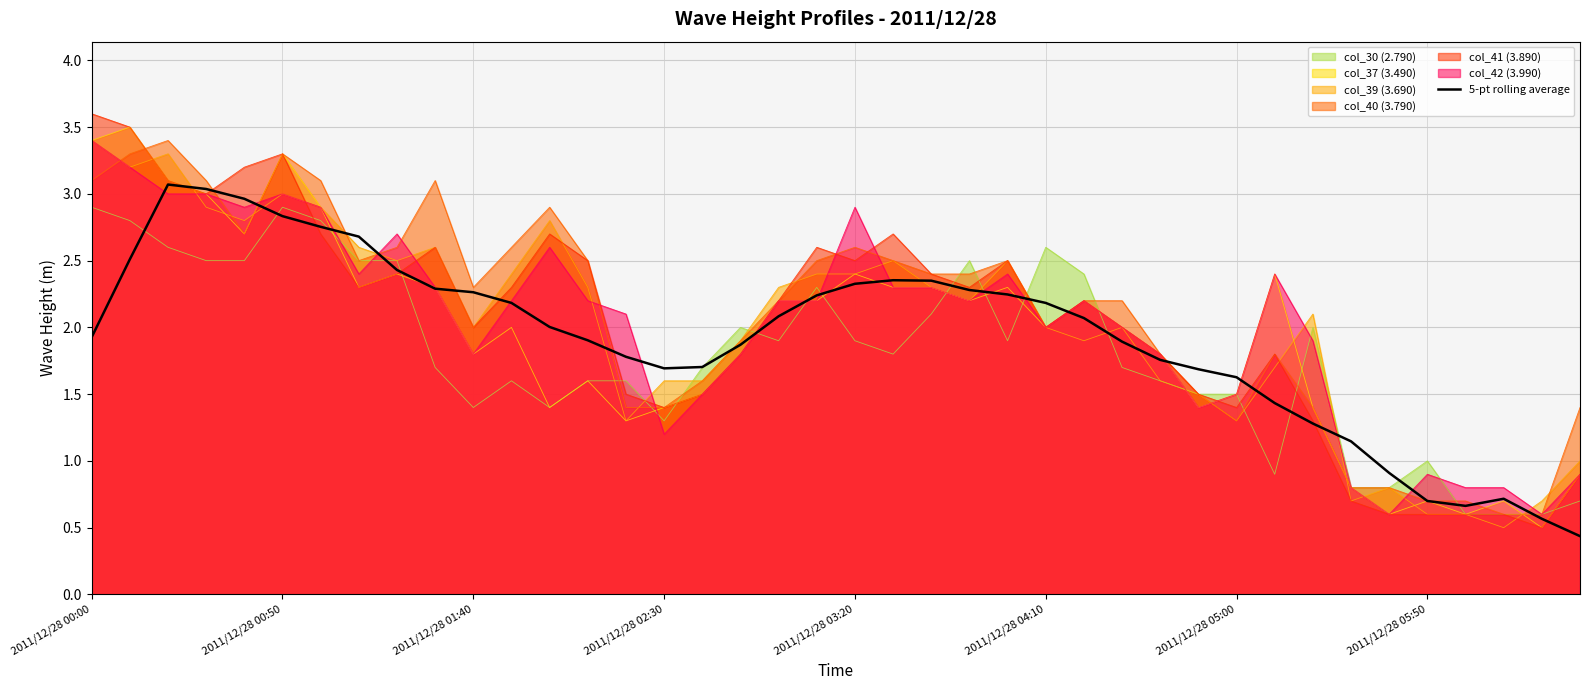

Which label corresponds to the smallest value in the chart?

39